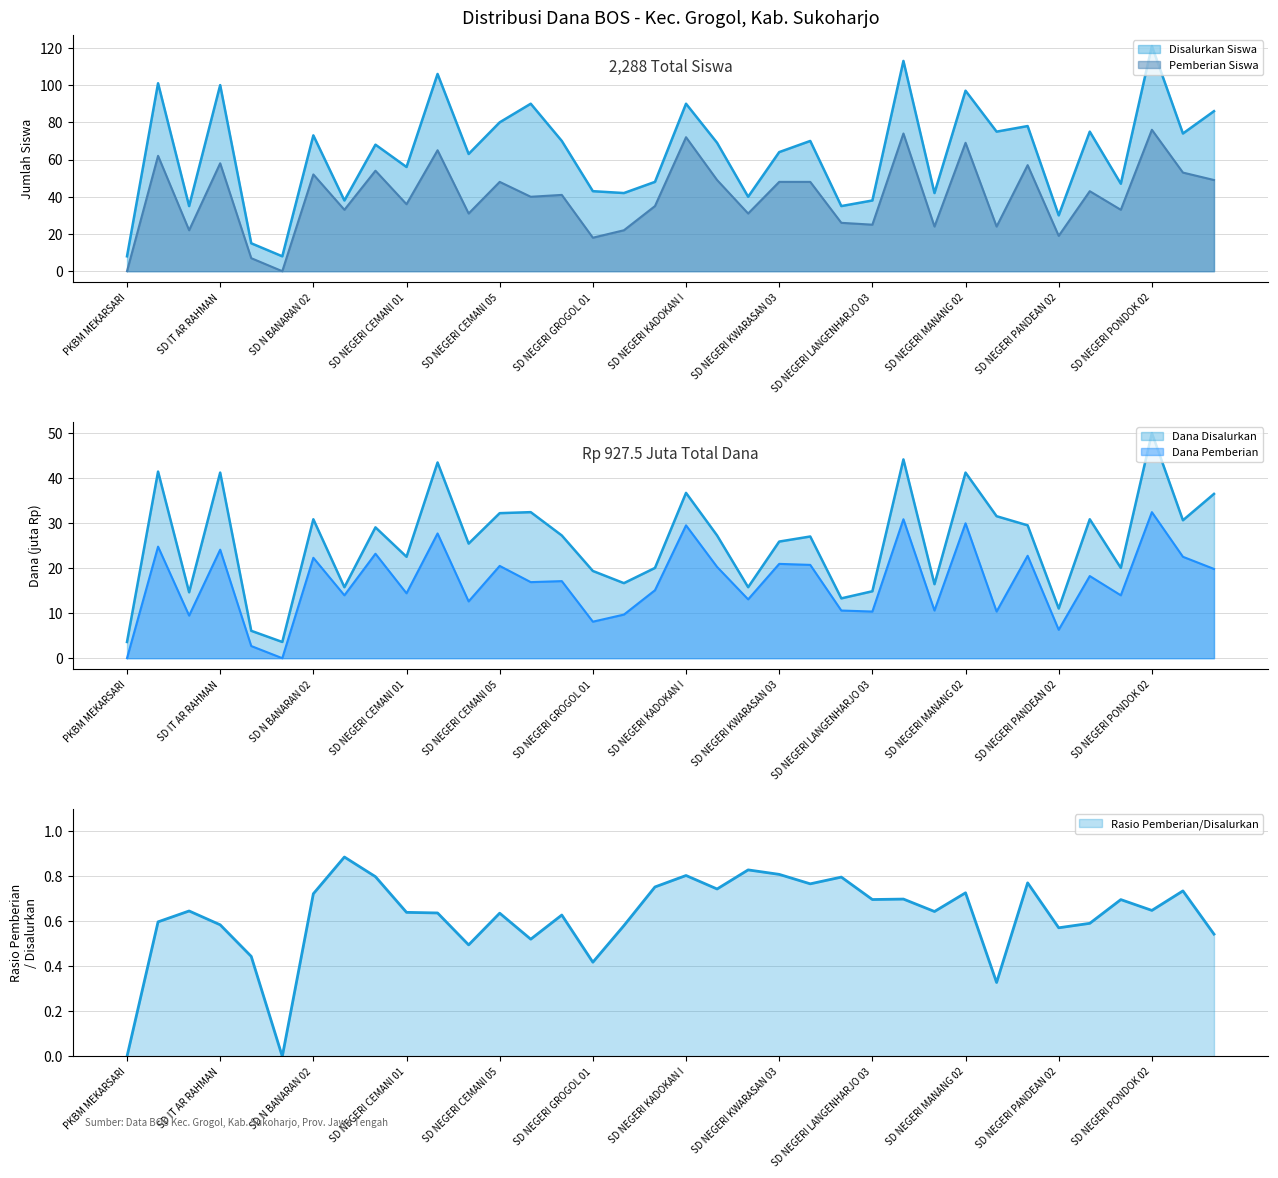

Rank the series by their average value, from highest to lowest.

Disalurkan Siswa, Pemberian Siswa